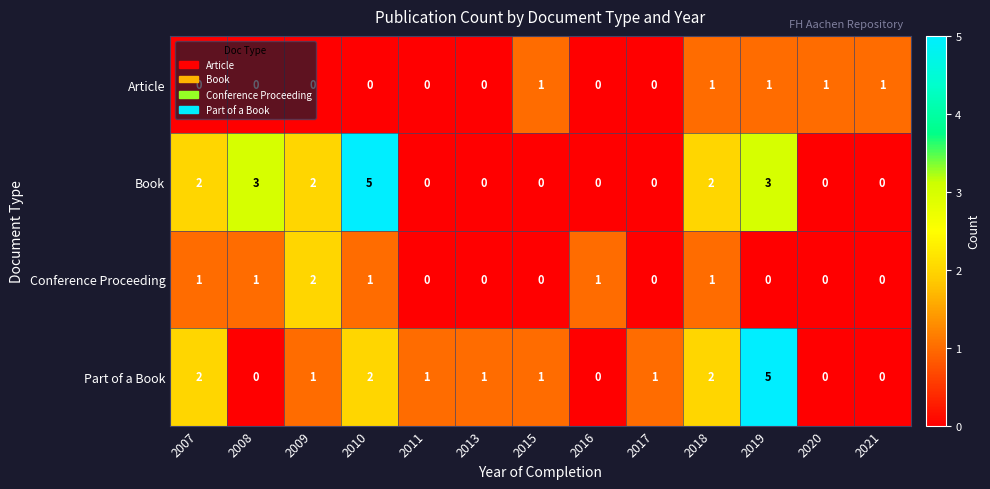

The value of Article at 2018 is 2. True or false?

False